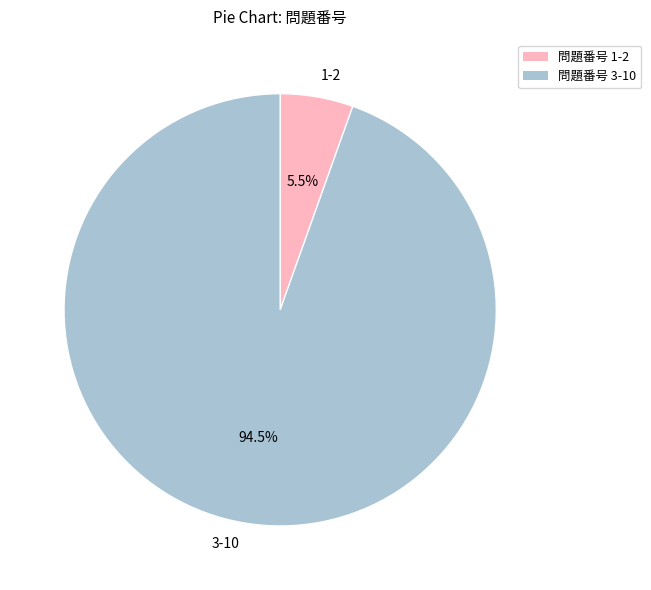

Which has a higher value, 3-10 or 1-2?

3-10